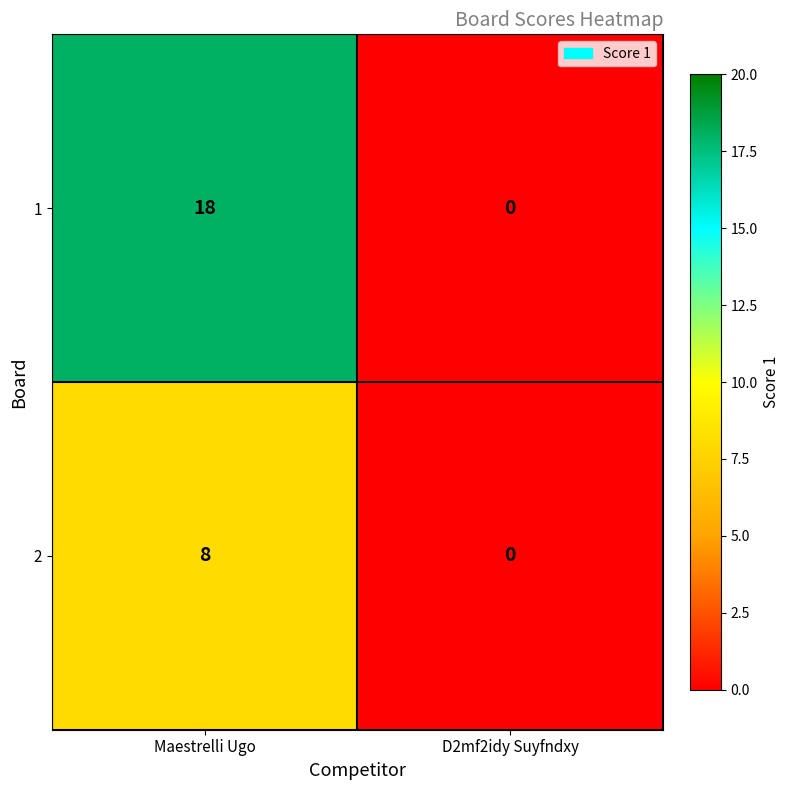

Which category has the lowest value across all series?

D2mf2idy Suyfndxy